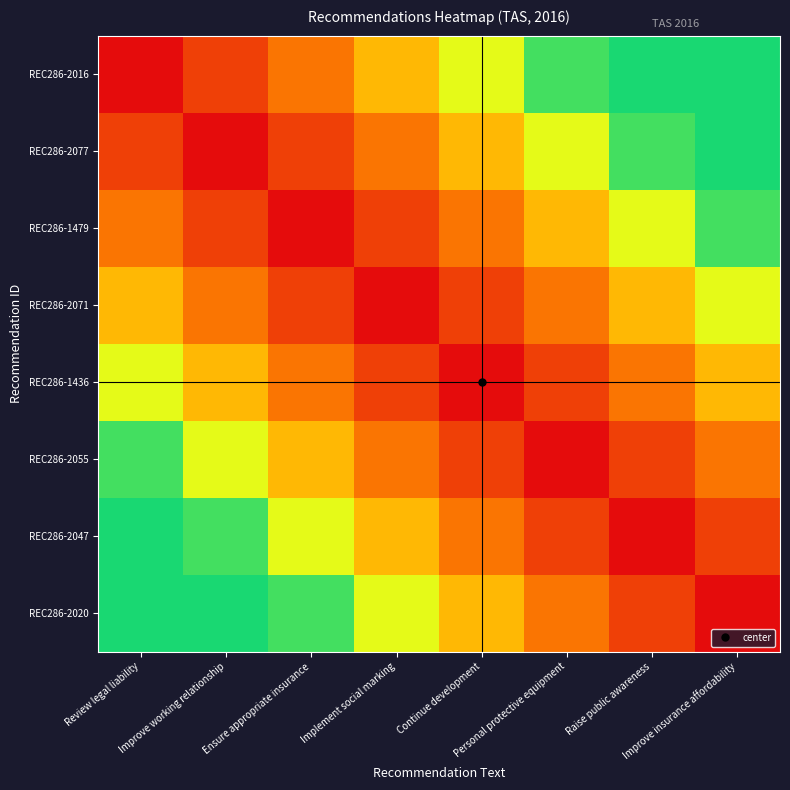

At which category does the chart reach its peak across all series?

Improve insurance affordability